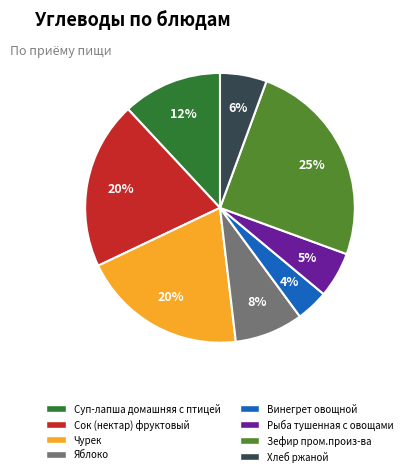

What is the ratio of the value at Хлеб ржаной to the value at Суп-лапша домашняя с птицей?

0.5